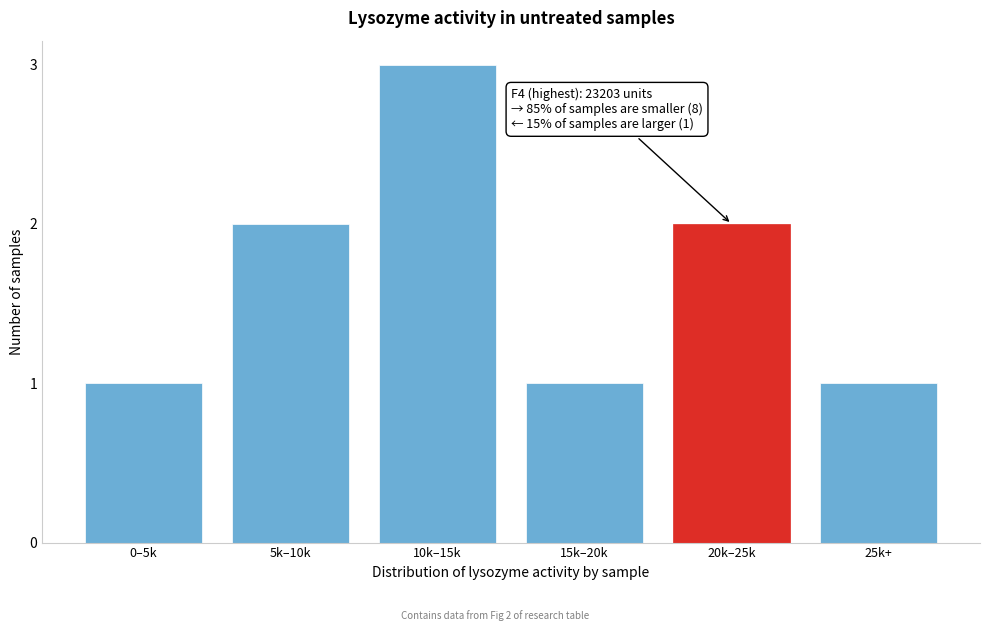

Reading left to right, list all the values displayed in this chart.

1	2	3	1	2	1